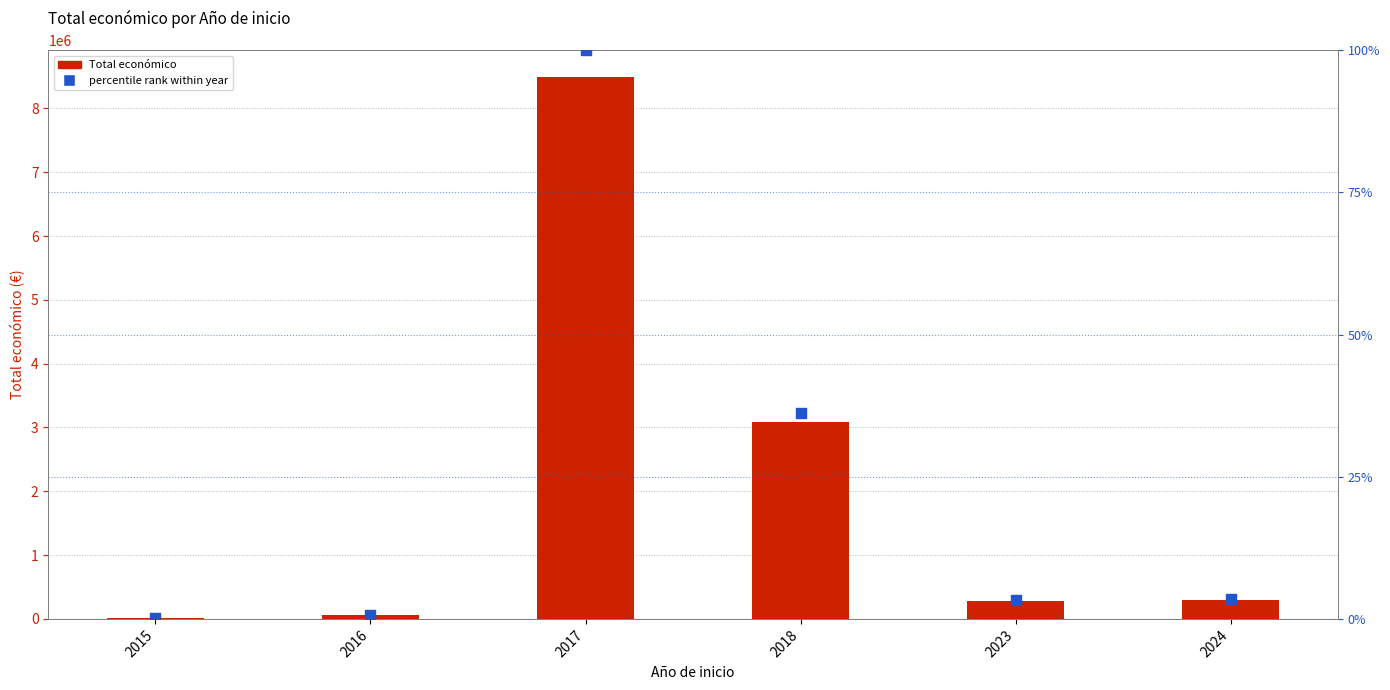

Which series has the largest Y range (max minus min)?

Total económico